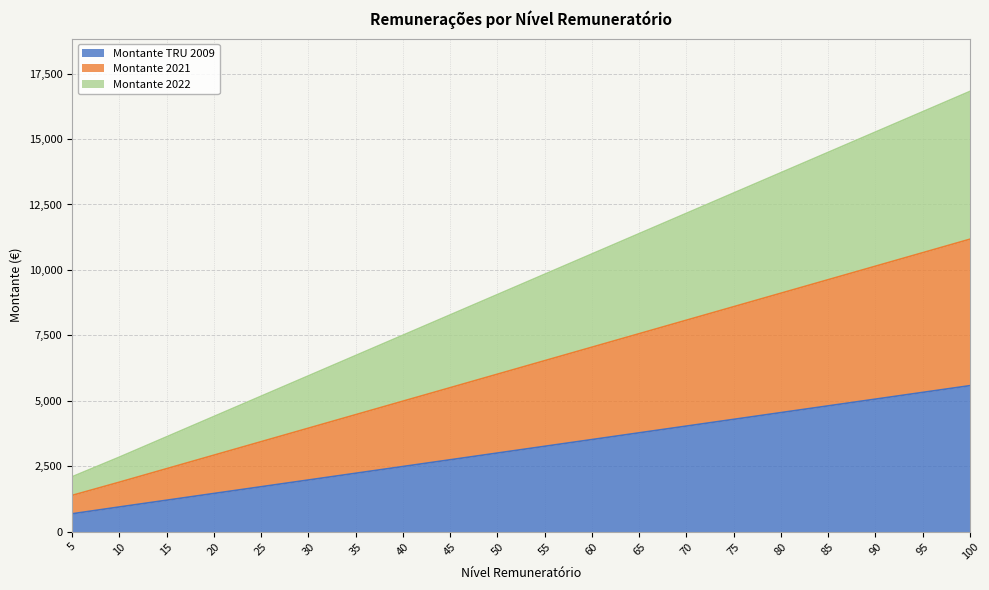

What is the highest value of the Montante TRU 2009 series?

5578.3